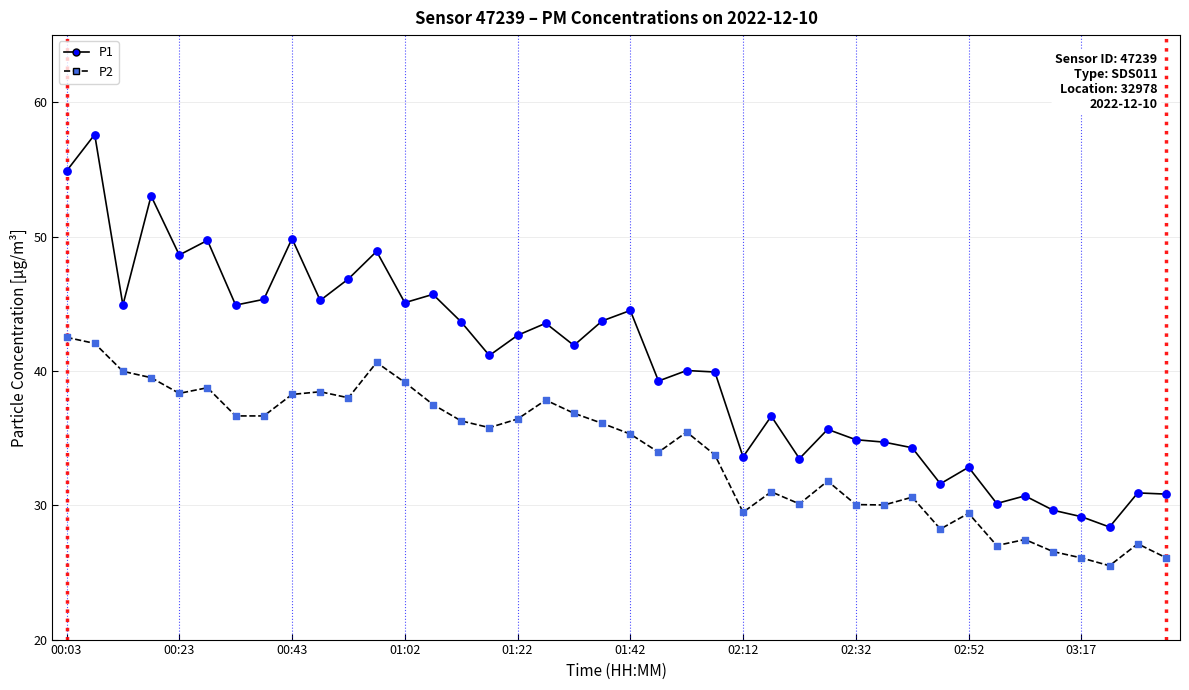

What are all the series names shown in the legend?

P1, P2